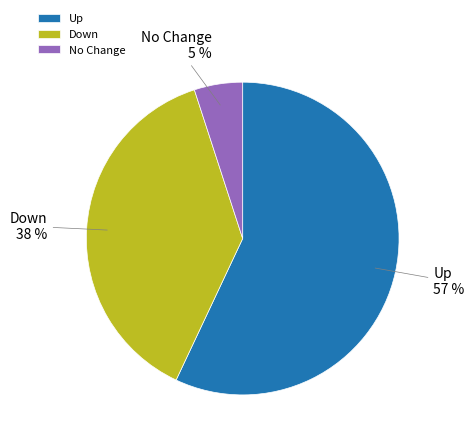

What is the ratio of the value at Up to the value at No Change?

11.4